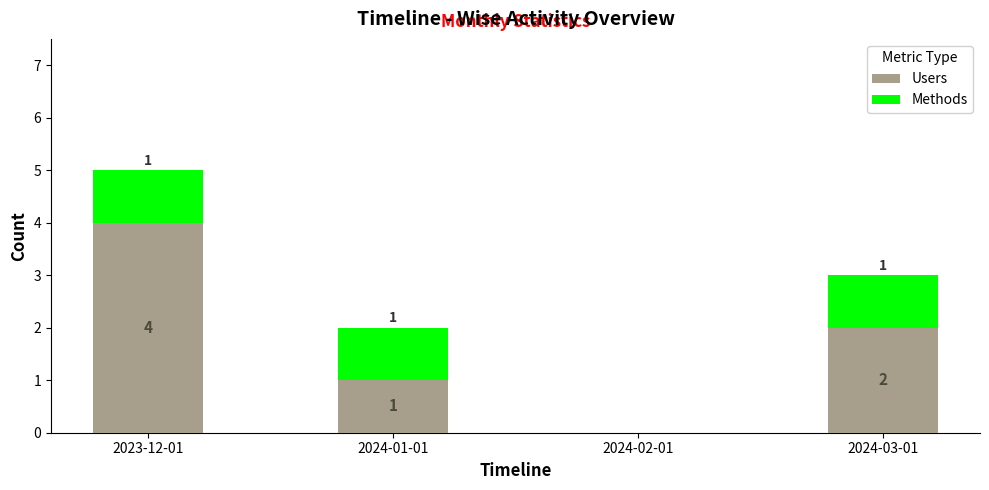

Is it true that Users equals 2 at 2024-02-01?

False